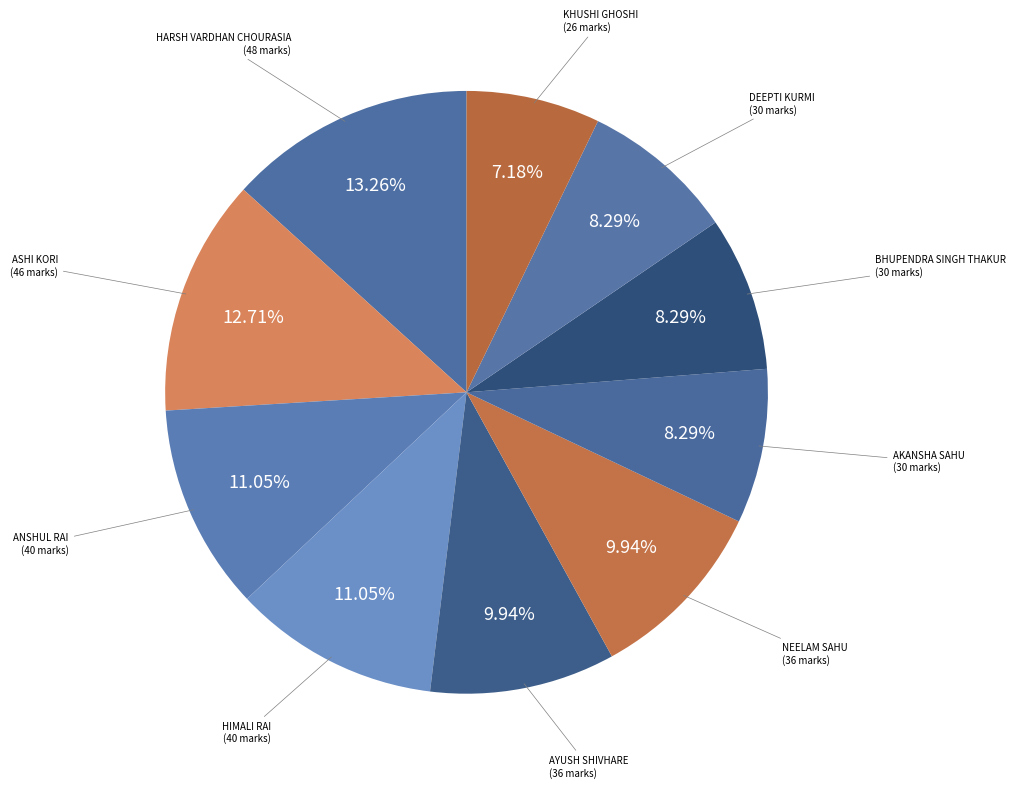

Between ASHI KORI and KHUSHI GHOSHI, which is larger?

ASHI KORI